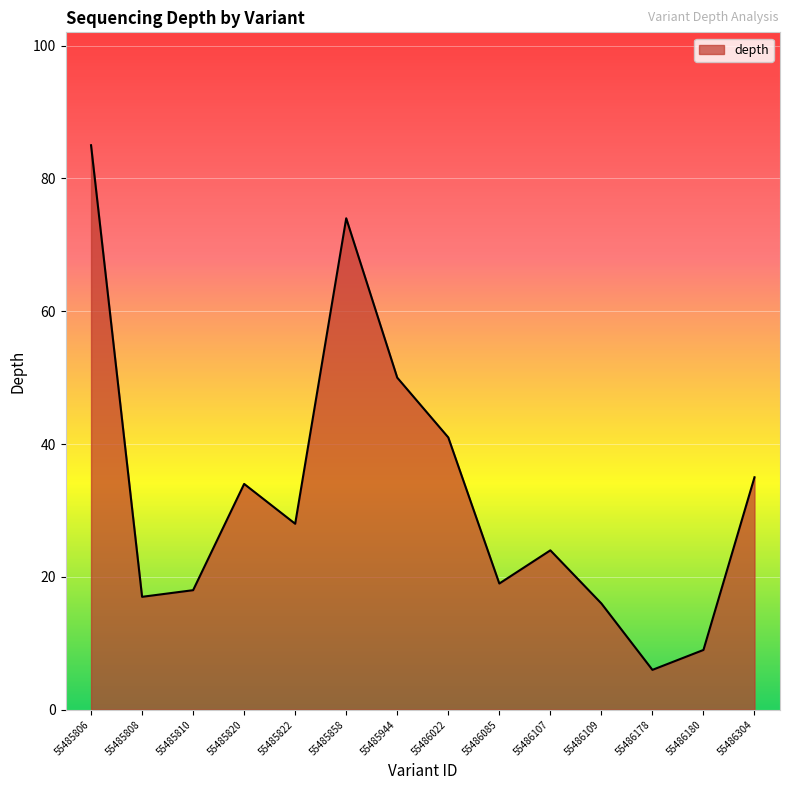

The chart shows a value of 6 at 55486178. True or false?

True